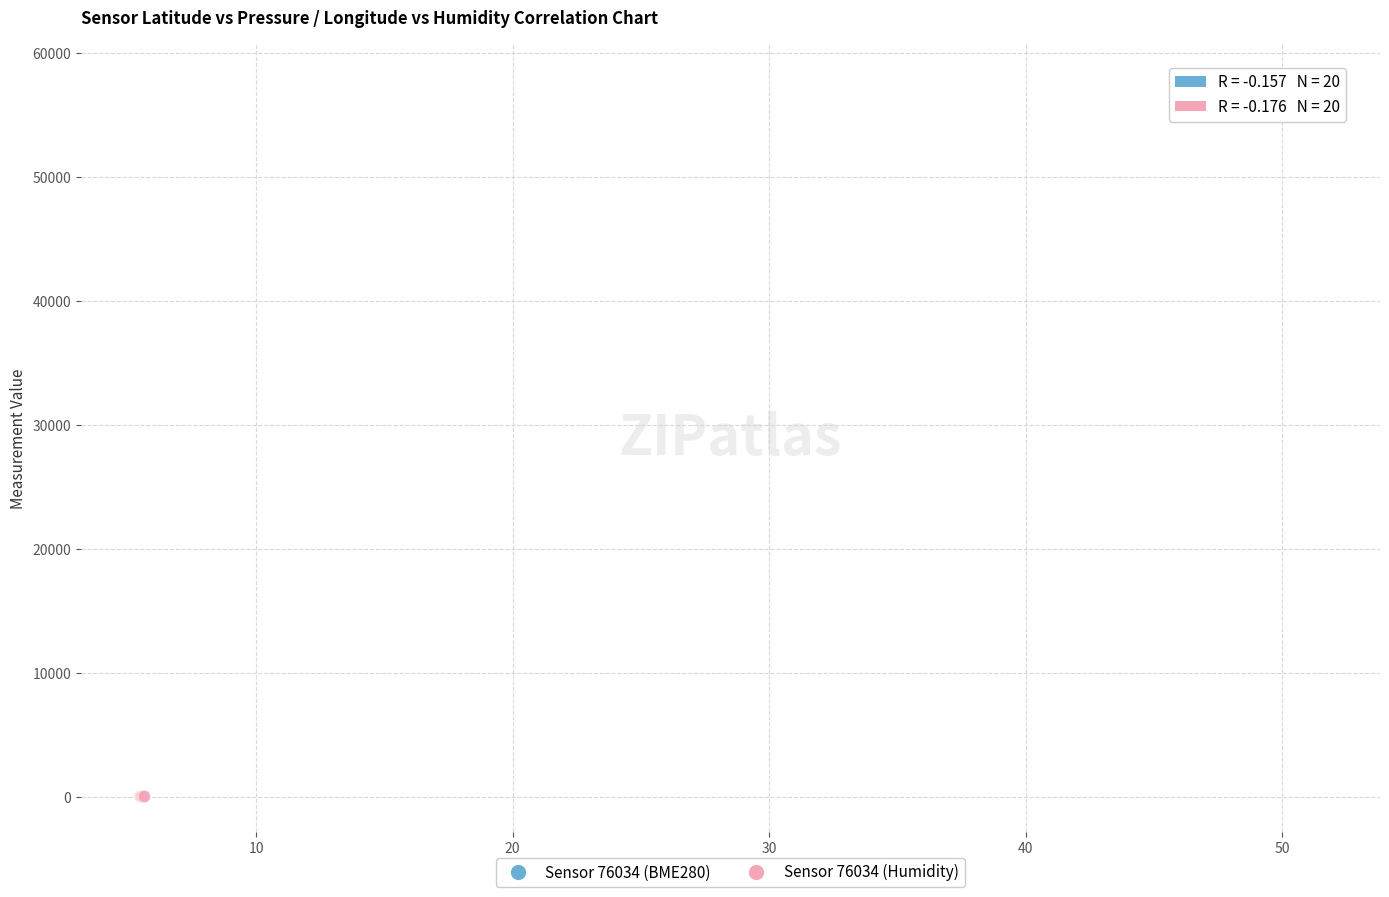

Which series reaches the minimum Y coordinate?

Sensor 76034 (Humidity)